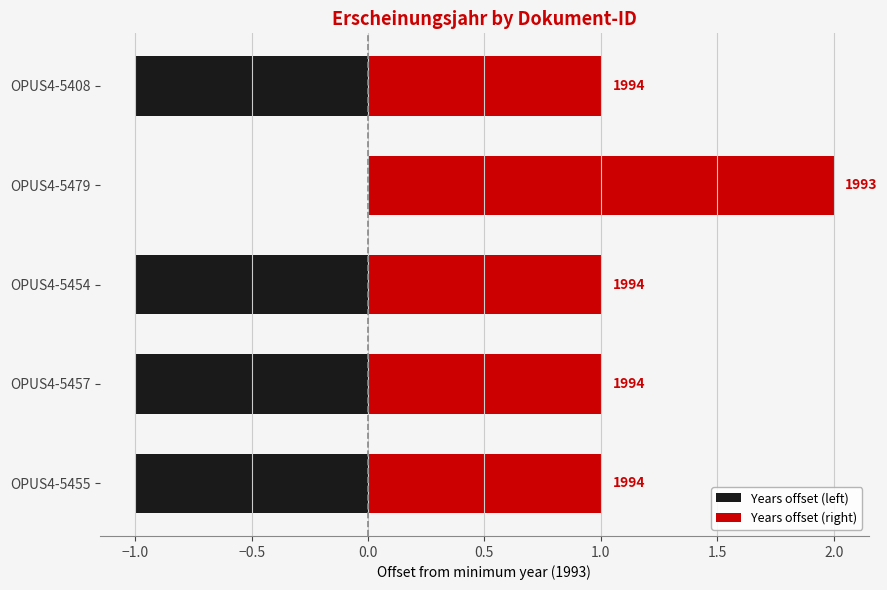

At how many categories does at least one series exceed 1?

1